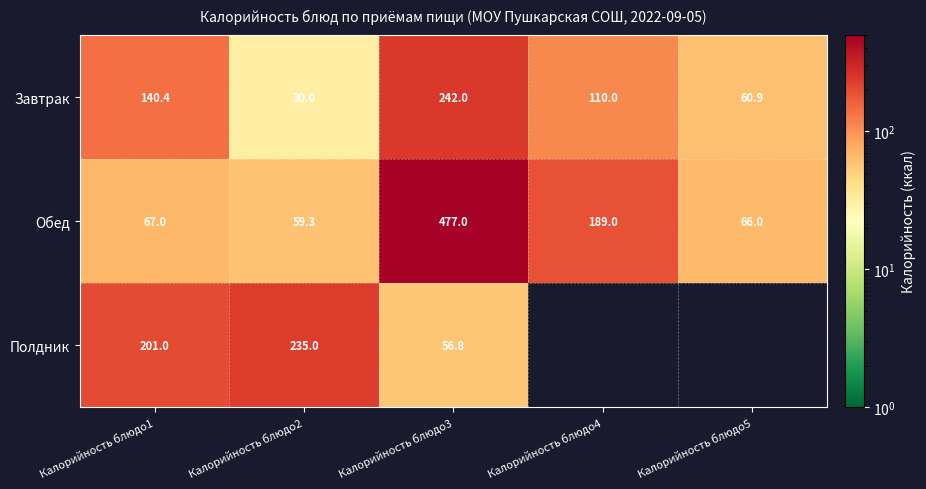

Rank the categories by Завтрак value from lowest to highest.

Калорийность блюдо2, Калорийность блюдо5, Калорийность блюдо4, Калорийность блюдо1, Калорийность блюдо3